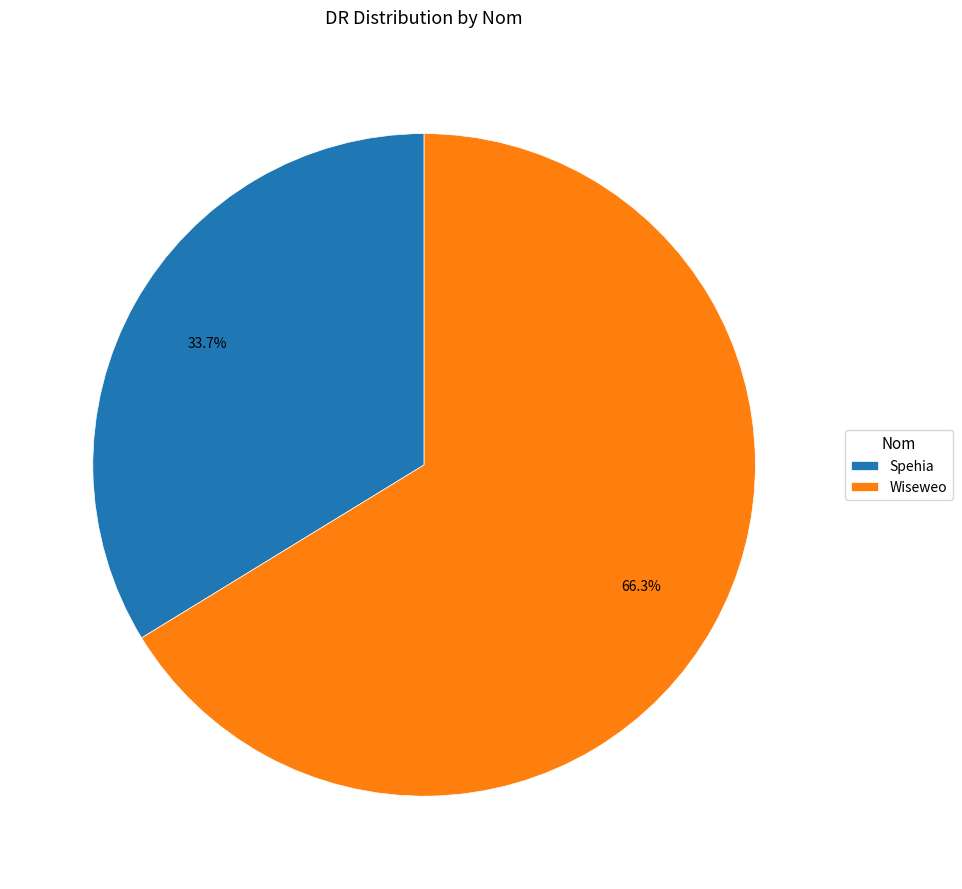

The Wiseweo slice represents 72% of the pie. True or false?

False